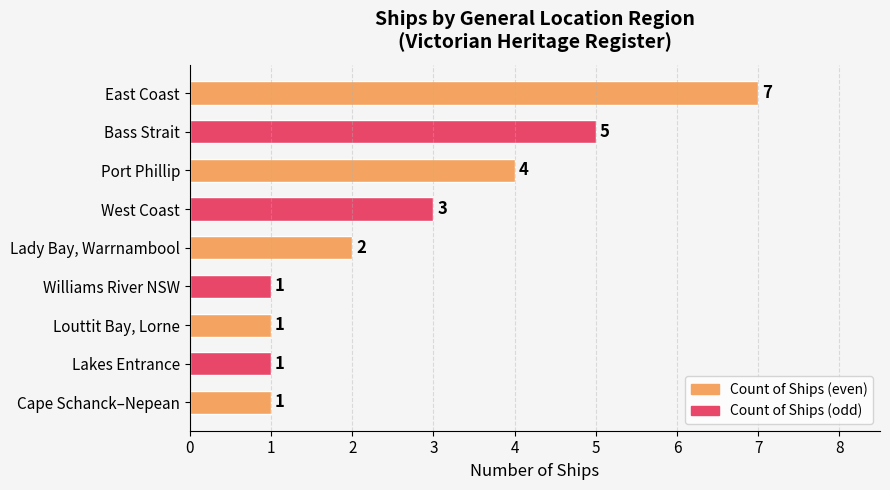

What is the smallest value displayed?

1